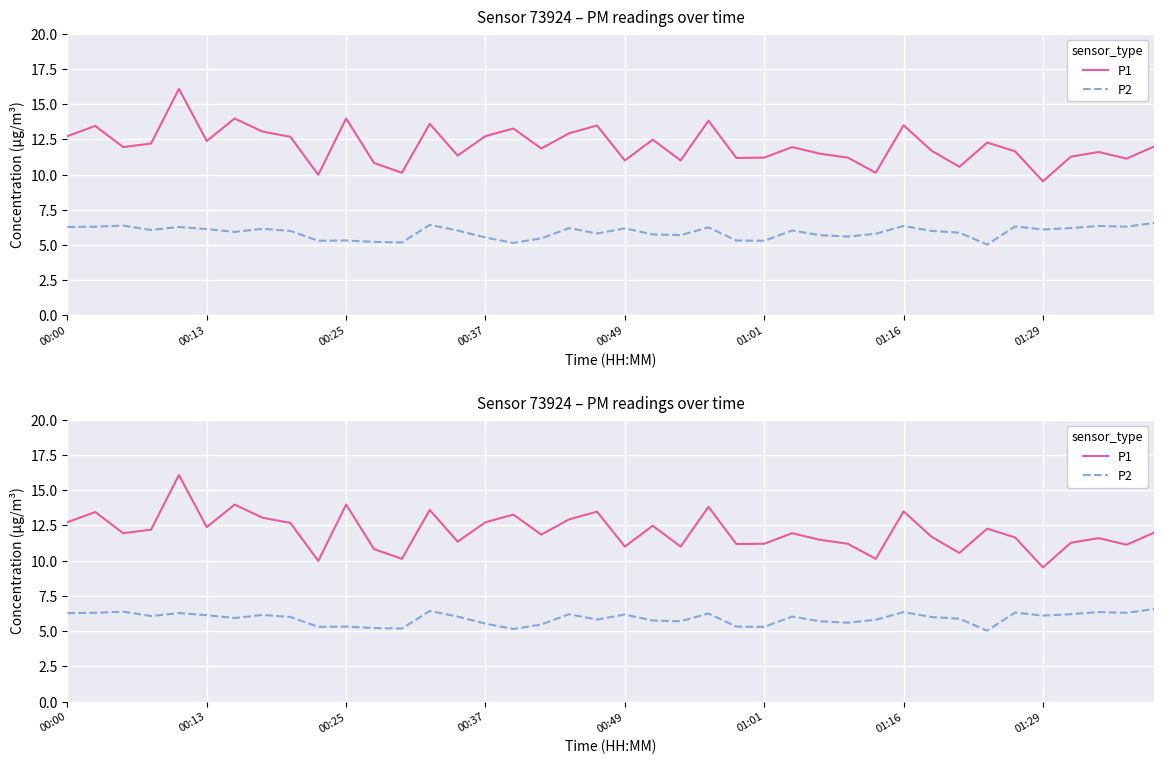

Reading left to right, list all the values displayed in this chart.

P1: 12.7	13.4	11.9	12.2	16.1	12.4	14.0	13.1	12.7	10.0	14.0	10.8	10.1	13.6	11.3	12.7	13.3	11.8	12.9	13.5	11.0	12.5	11.0	13.8	11.2	11.2	11.9	11.5	11.2	10.1	13.5	11.7	10.6	12.3	11.7	9.5	11.3	11.6	11.1	12.0
P2: 6.3	6.3	6.4	6.1	6.3	6.1	5.9	6.2	6.0	5.3	5.3	5.2	5.2	6.4	6.0	5.5	5.2	5.5	6.2	5.8	6.2	5.8	5.7	6.2	5.3	5.3	6.0	5.7	5.6	5.8	6.3	6.0	5.9	5.0	6.3	6.1	6.2	6.3	6.3	6.6